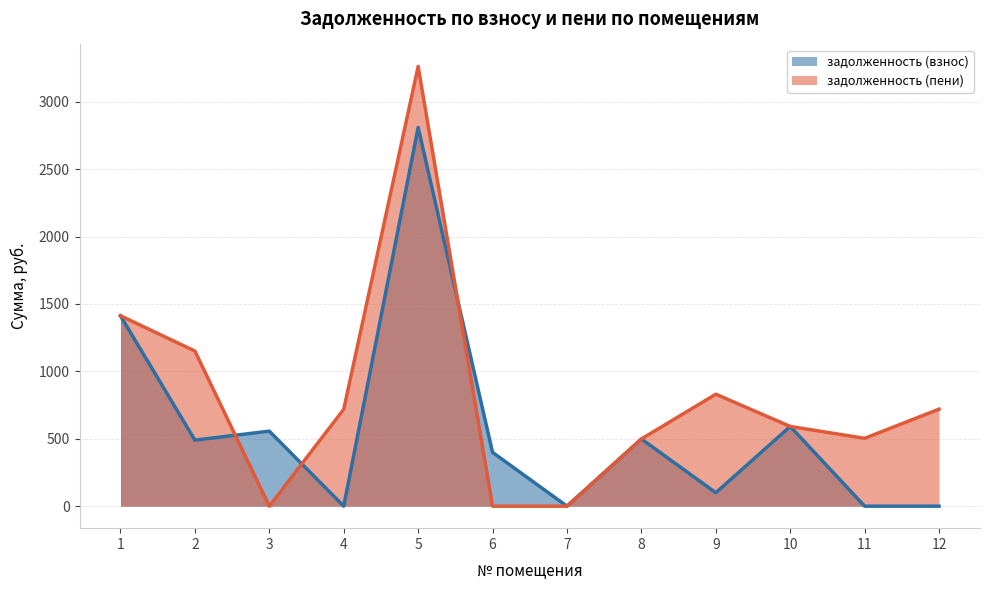

What is the difference between the second highest and minimum values in the задолженность (пени) series?

1412.6